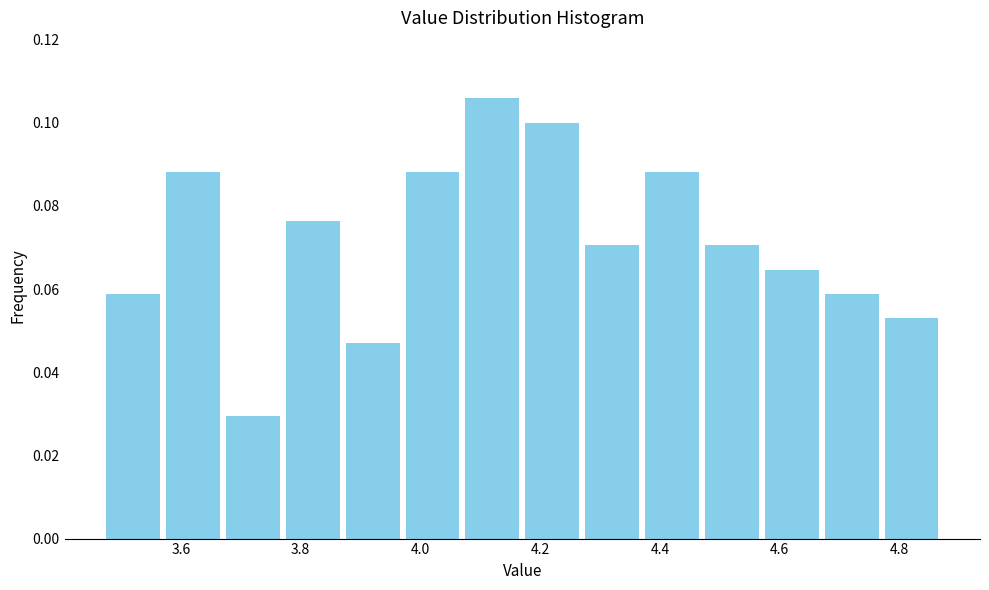

How tall is the bar that spans 3.47 to 3.57 on the x-axis? Neither the bar edges nor the heights are printed on the chart, so give them approximately, as read against the axes.

0.058